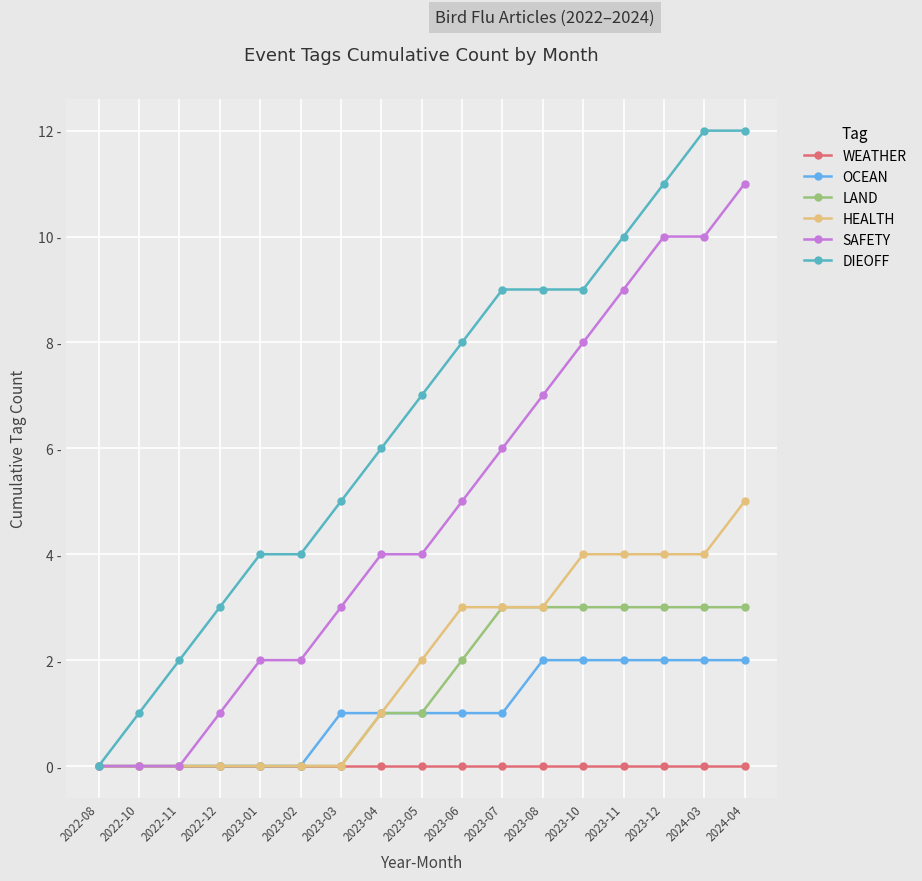

What are all the series names shown in the legend?

WEATHER, OCEAN, LAND, HEALTH, SAFETY, DIEOFF